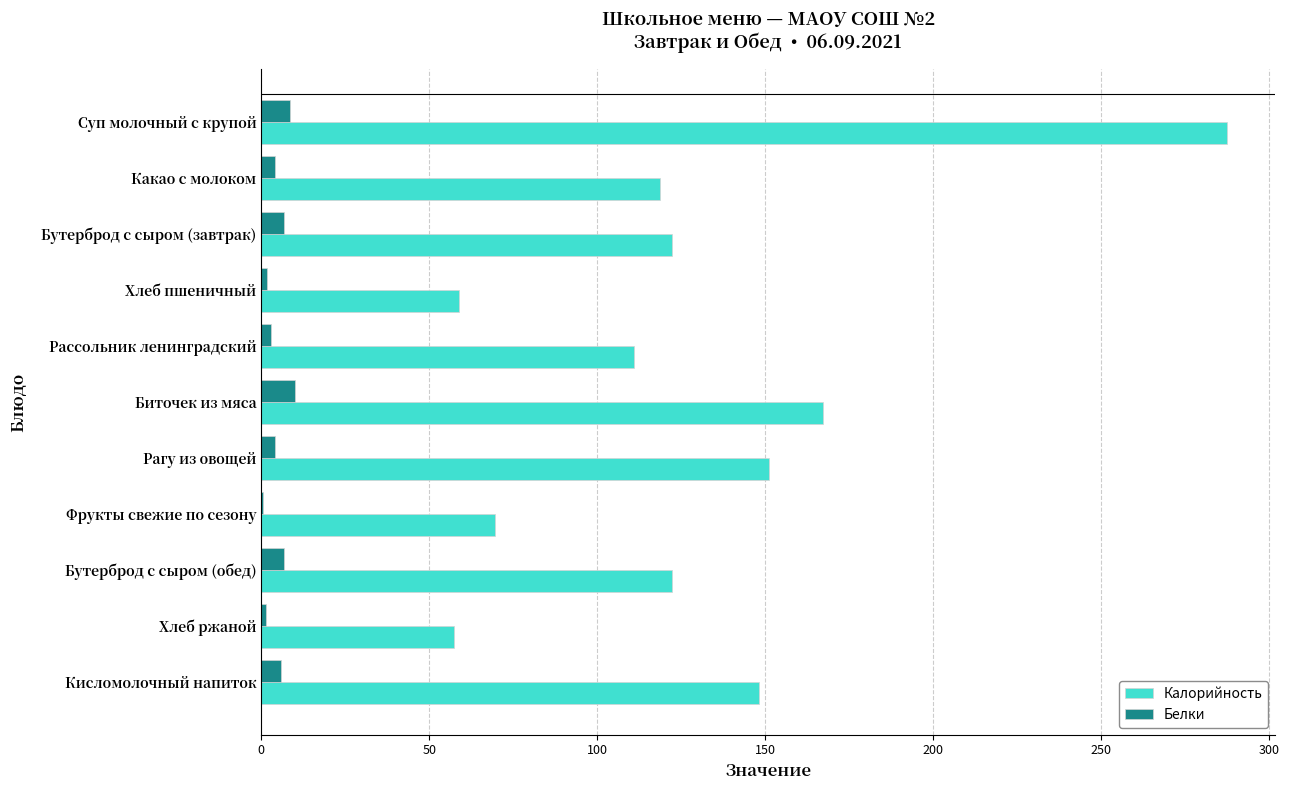

True or false: Калорийность has a value of 73.8 at Бутерброд с сыром (обед).

False